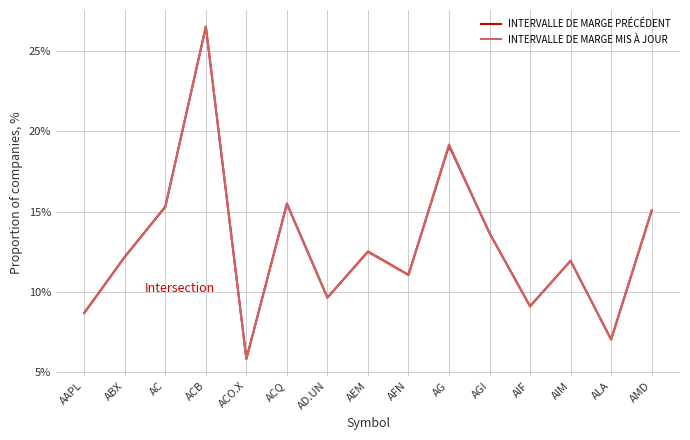

Is this an area chart (filled region under the line)?

No